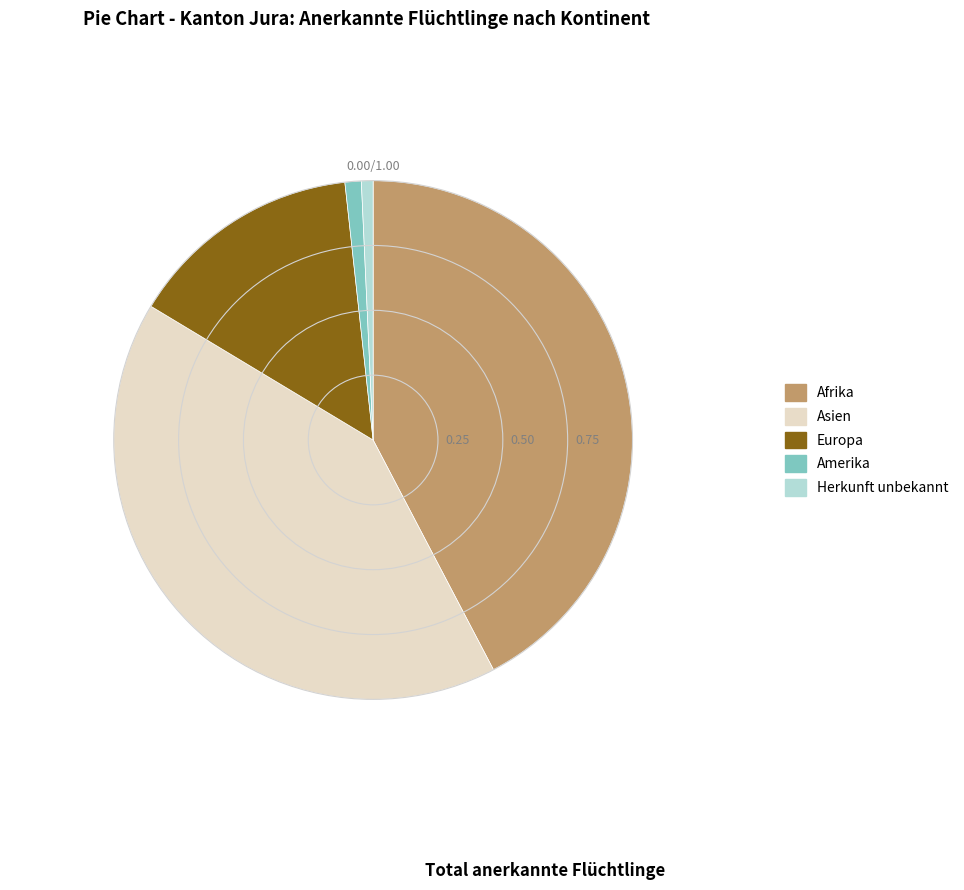

Combined, do Europa and Afrika account for over 50%?

Yes